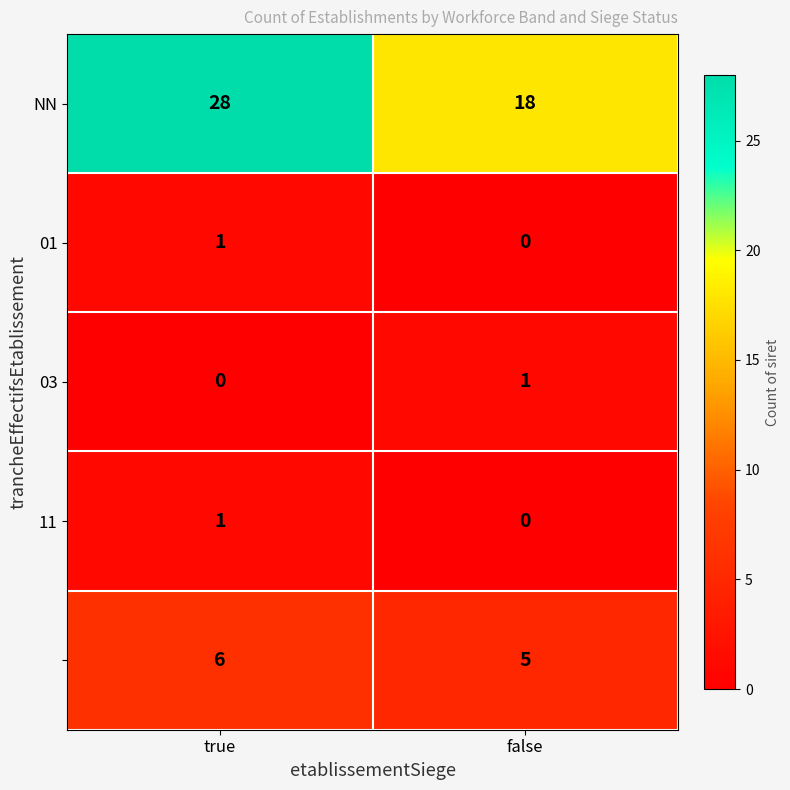

What is the difference between the highest and lowest values at false?

18